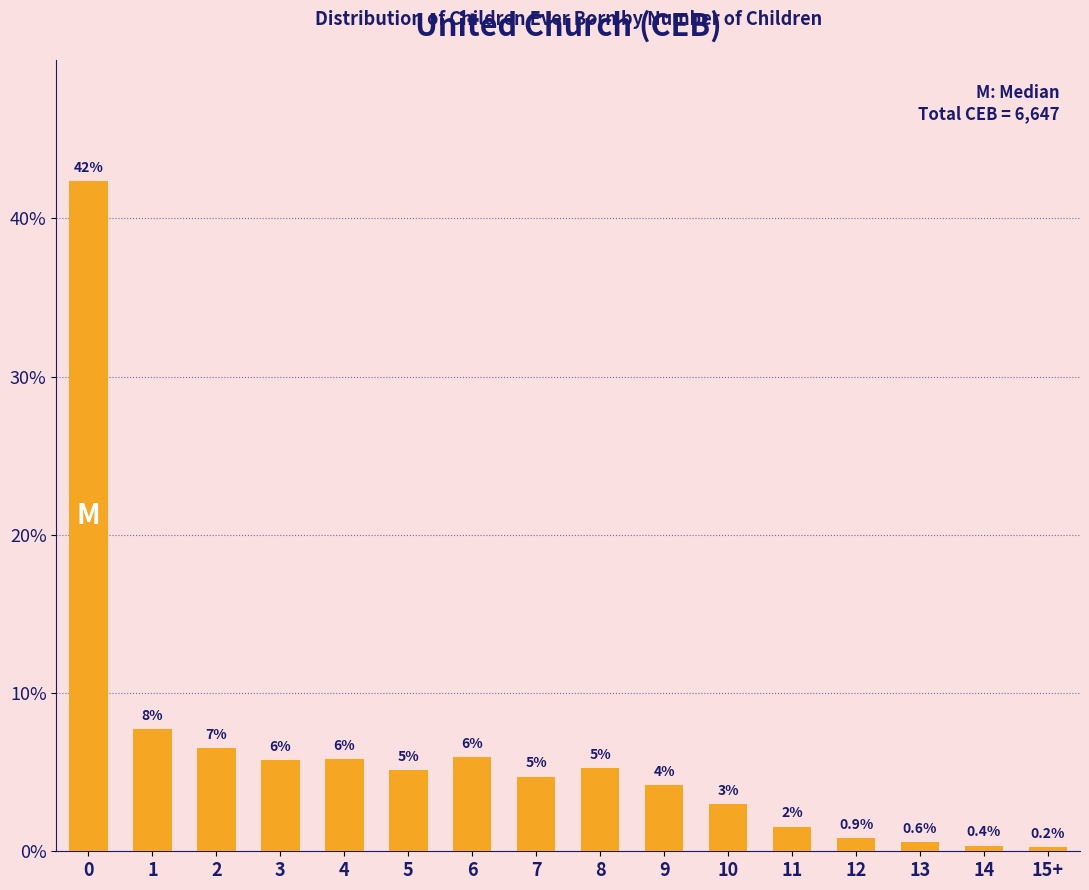

What is the maximum value shown in the chart?

42.3